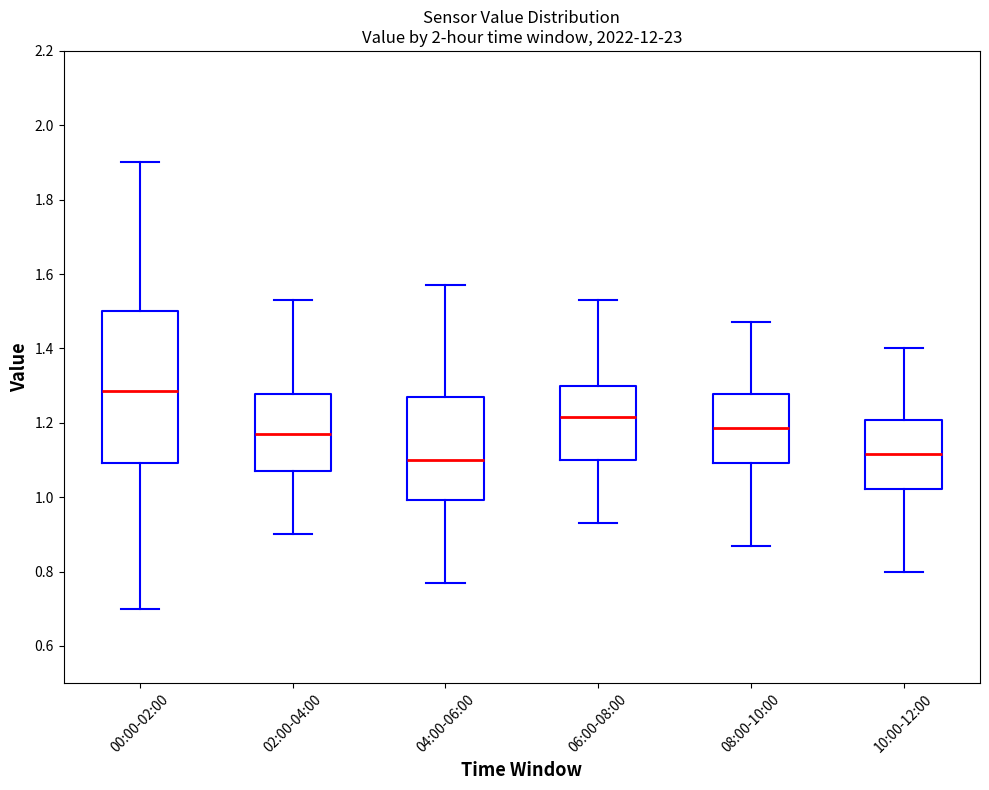

Comparing the boxes themselves (not the whiskers), which one is the tallest?

00:00-02:00